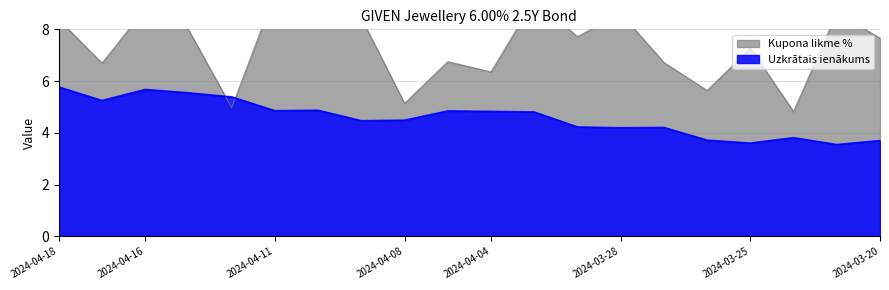

What is the maximum value for Uzkrātais ienākums?

5.8